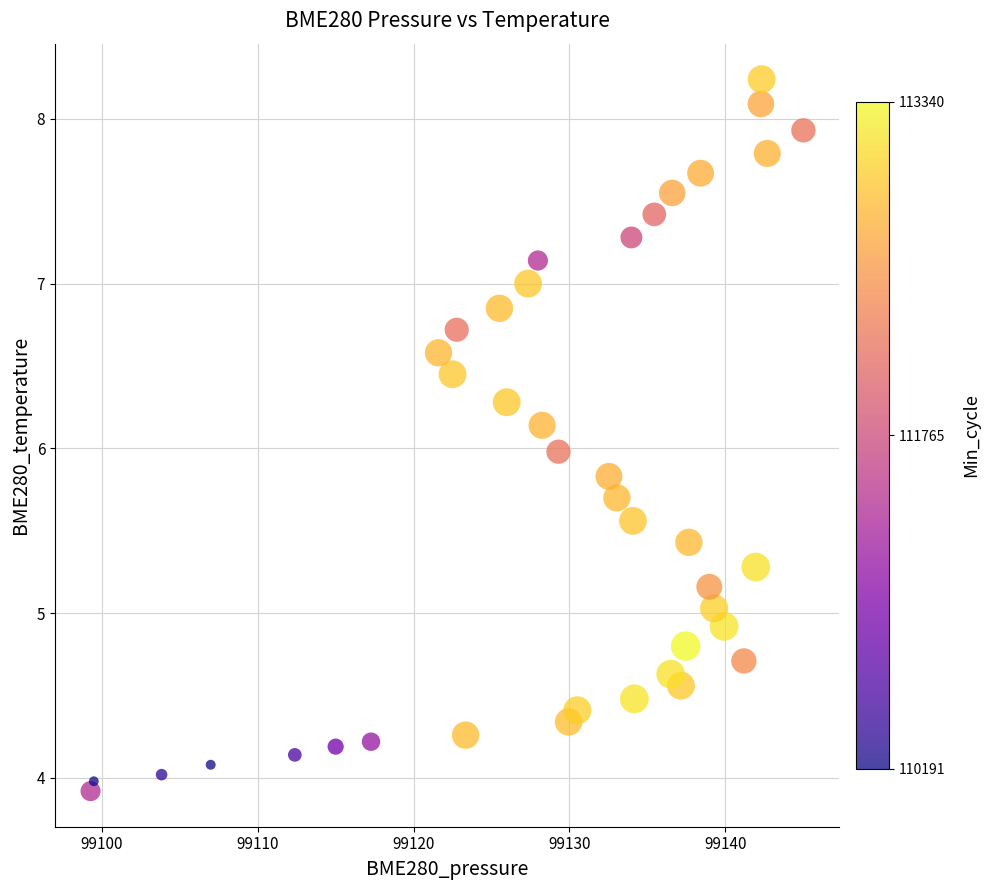

What is the range of Y values (max minus min)?

4.3